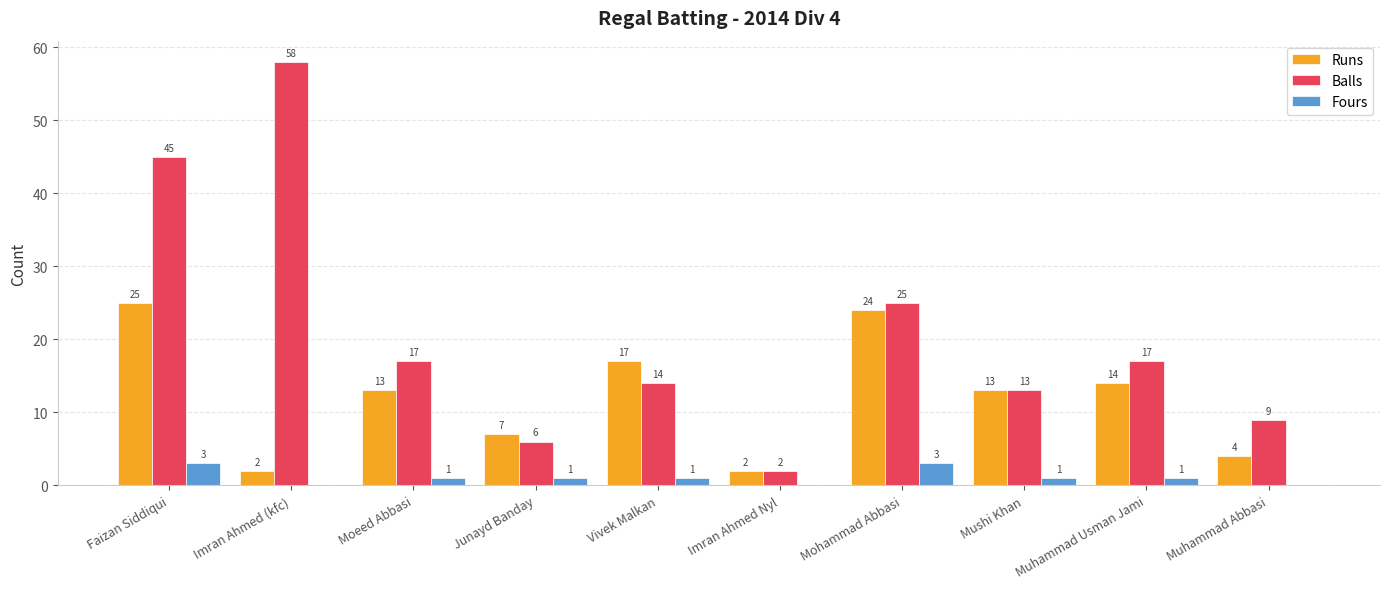

Which series has the widest spread of values?

Balls